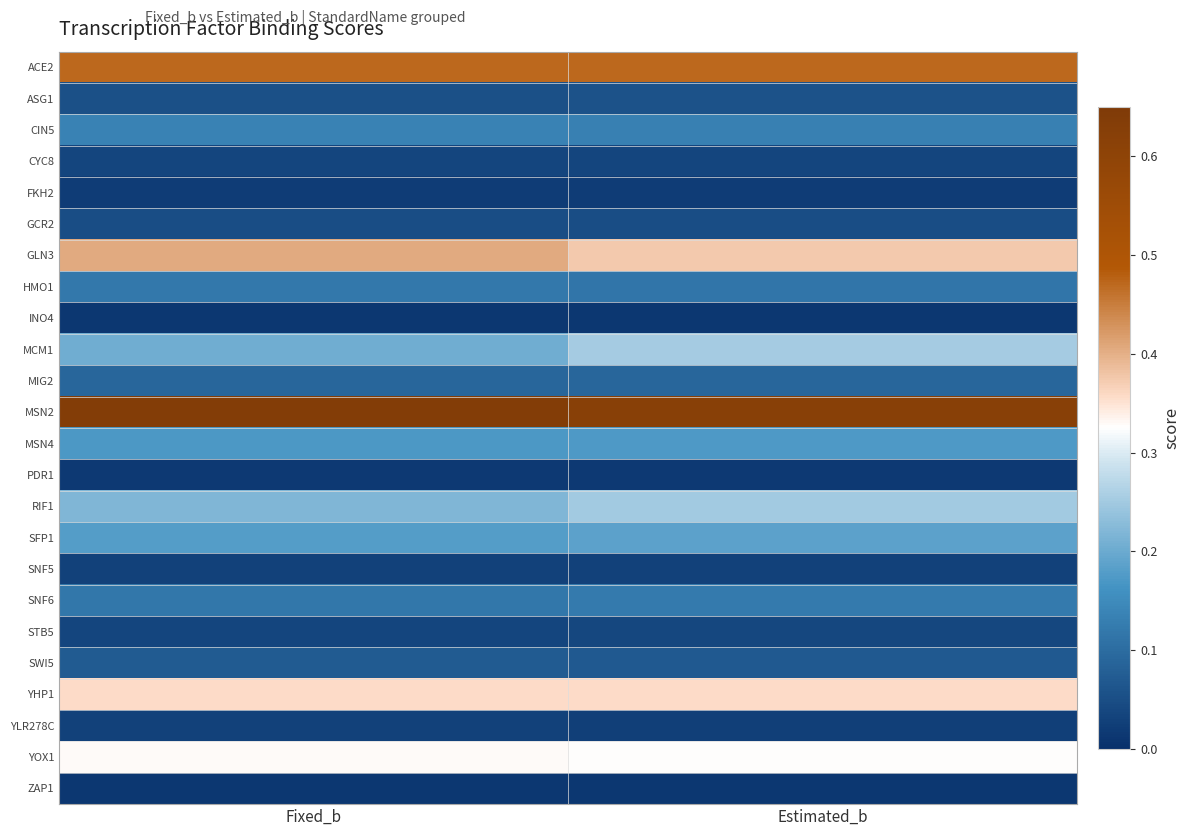

What is the total value across all series at Estimated_b?

3.9